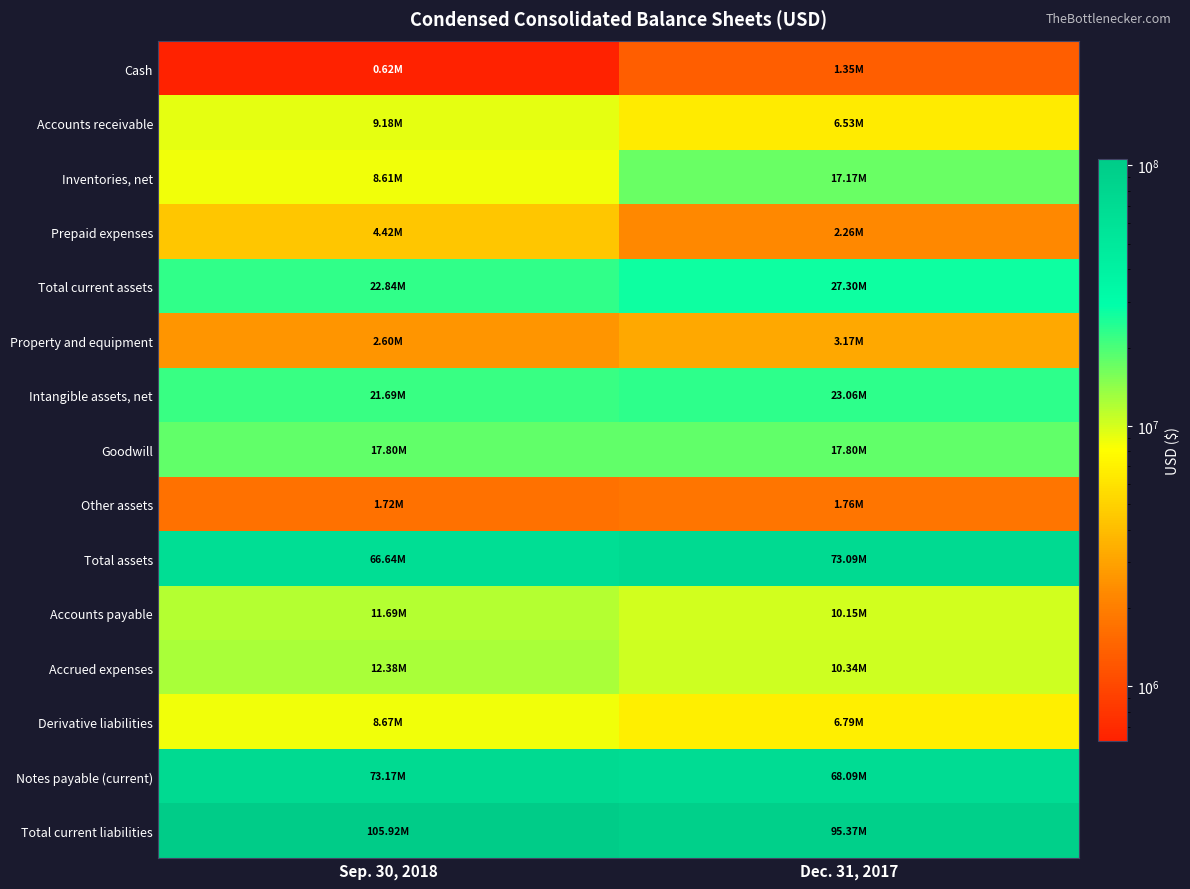

Reading left to right, extract all data points from this chart.

Cash: Sep. 30, 2018=619000	Dec. 31, 2017=1350000
Accounts receivable: Sep. 30, 2018=9184000	Dec. 31, 2017=6528000
Inventories, net: Sep. 30, 2018=8609000	Dec. 31, 2017=17168000
Prepaid expenses: Sep. 30, 2018=4423000	Dec. 31, 2017=2256000
Total current assets: Sep. 30, 2018=22835000	Dec. 31, 2017=27302000
Property and equipment: Sep. 30, 2018=2602000	Dec. 31, 2017=3169000
Intangible assets, net: Sep. 30, 2018=21687000	Dec. 31, 2017=23063000
Goodwill: Sep. 30, 2018=17797000	Dec. 31, 2017=17797000
Other assets: Sep. 30, 2018=1720000	Dec. 31, 2017=1762000
Total assets: Sep. 30, 2018=66641000	Dec. 31, 2017=73093000
Accounts payable: Sep. 30, 2018=11689000	Dec. 31, 2017=10146000
Accrued expenses: Sep. 30, 2018=12382000	Dec. 31, 2017=10336000
Derivative liabilities: Sep. 30, 2018=8672000	Dec. 31, 2017=6791000
Notes payable (current): Sep. 30, 2018=73173000	Dec. 31, 2017=68093000
Total current liabilities: Sep. 30, 2018=105916000	Dec. 31, 2017=95366000